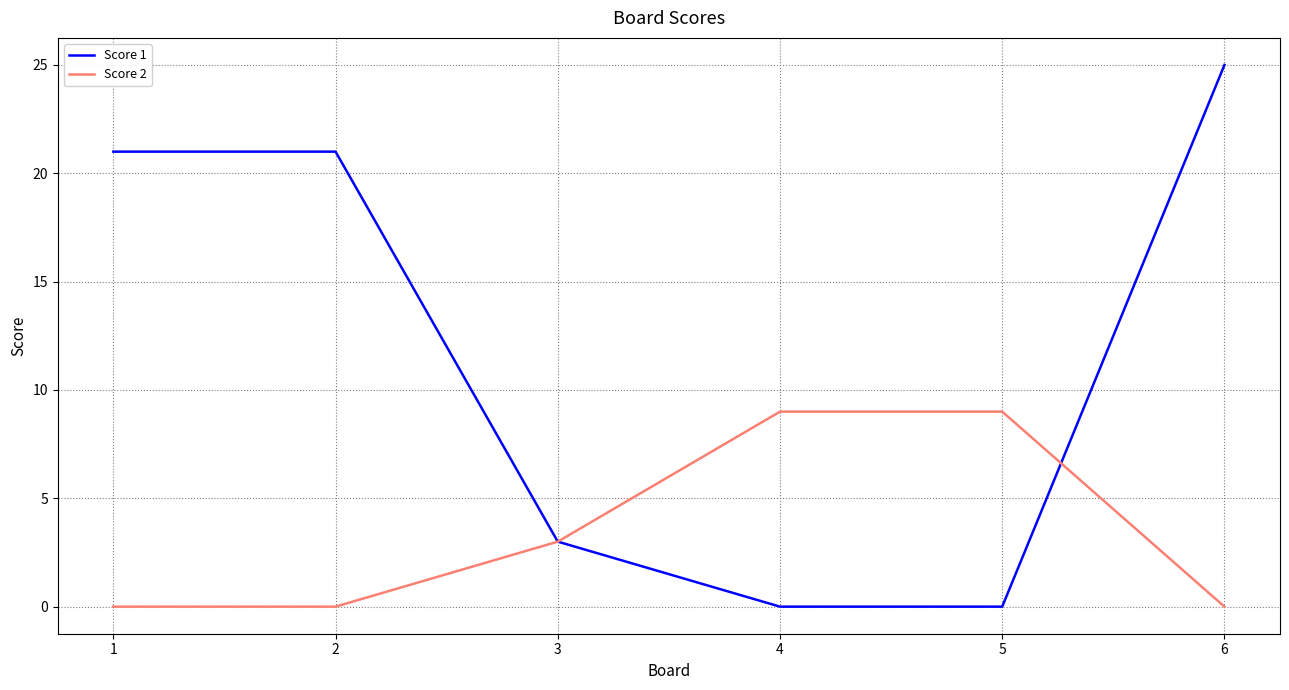

How many categories are shown in the chart?

6